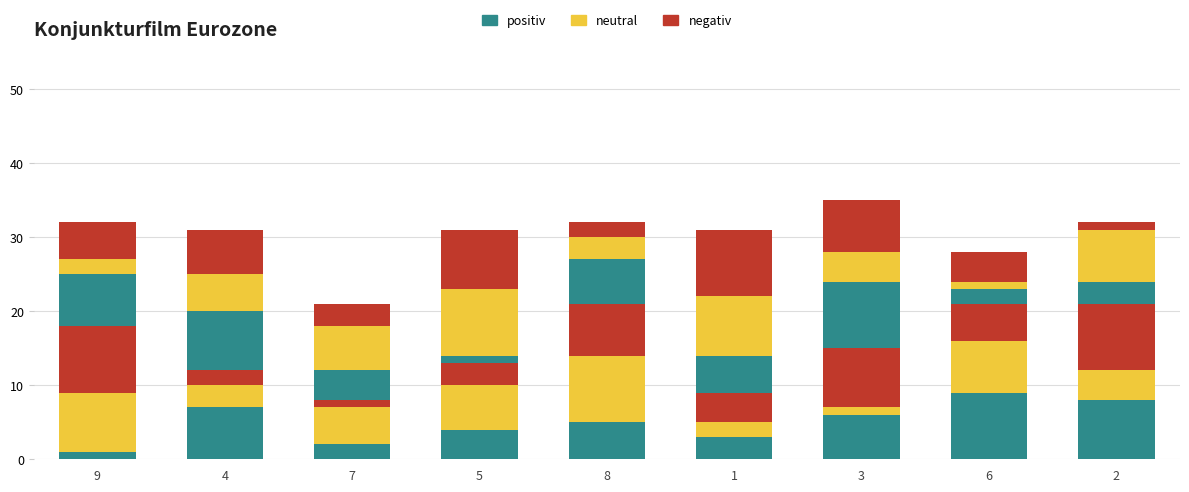

What is the value of the positiv bar at the 7th from the left?

6